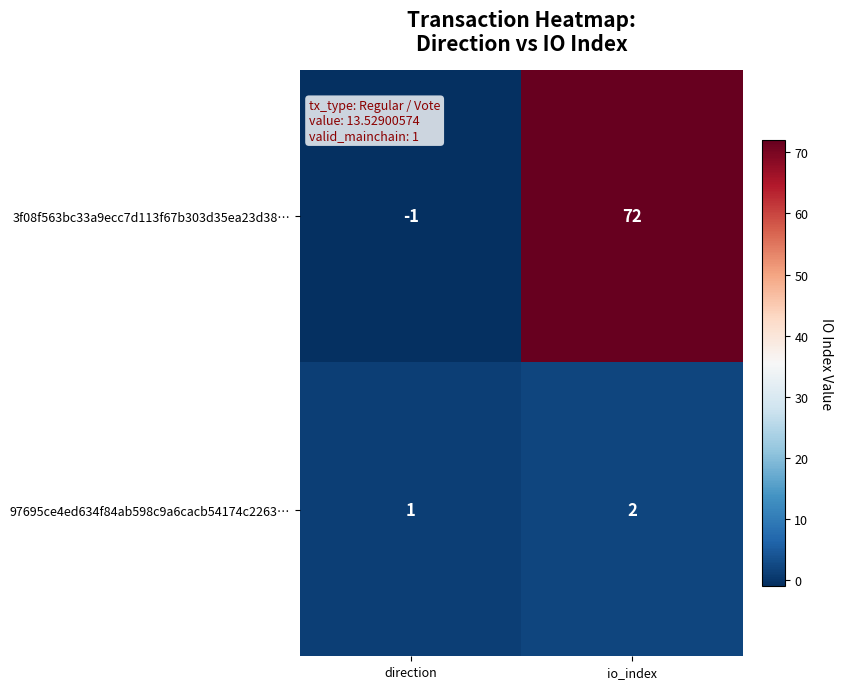

What is the maximum value shown in the chart?

72